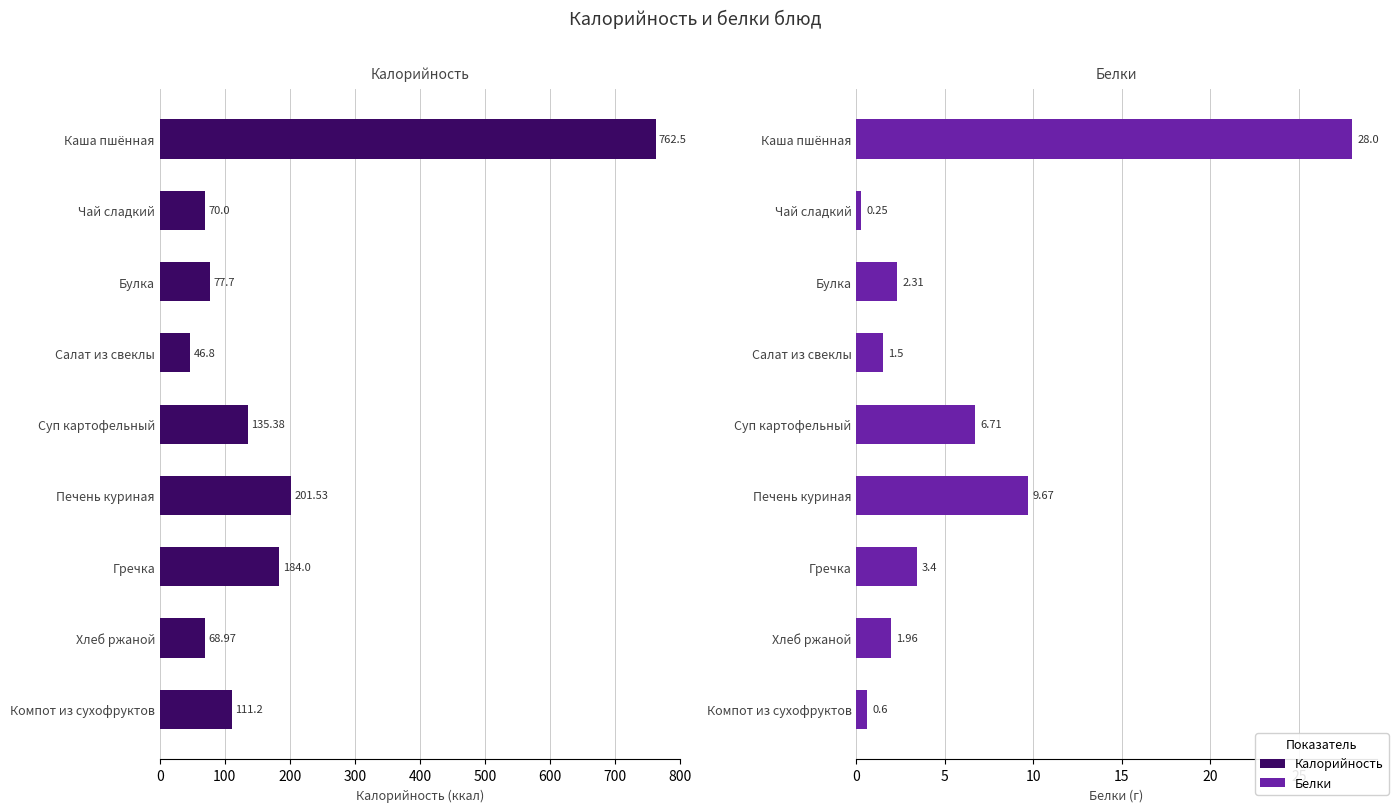

Are the bars horizontal?

Yes